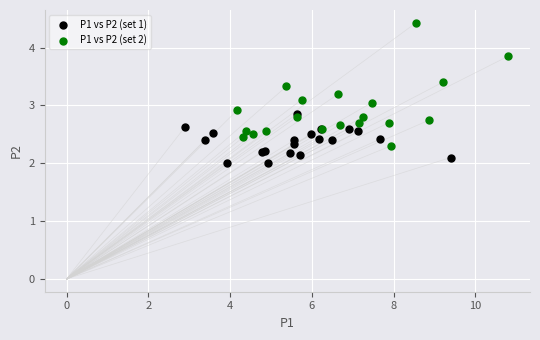

Which series contains the lowest Y value?

P1 vs P2 (set 1)